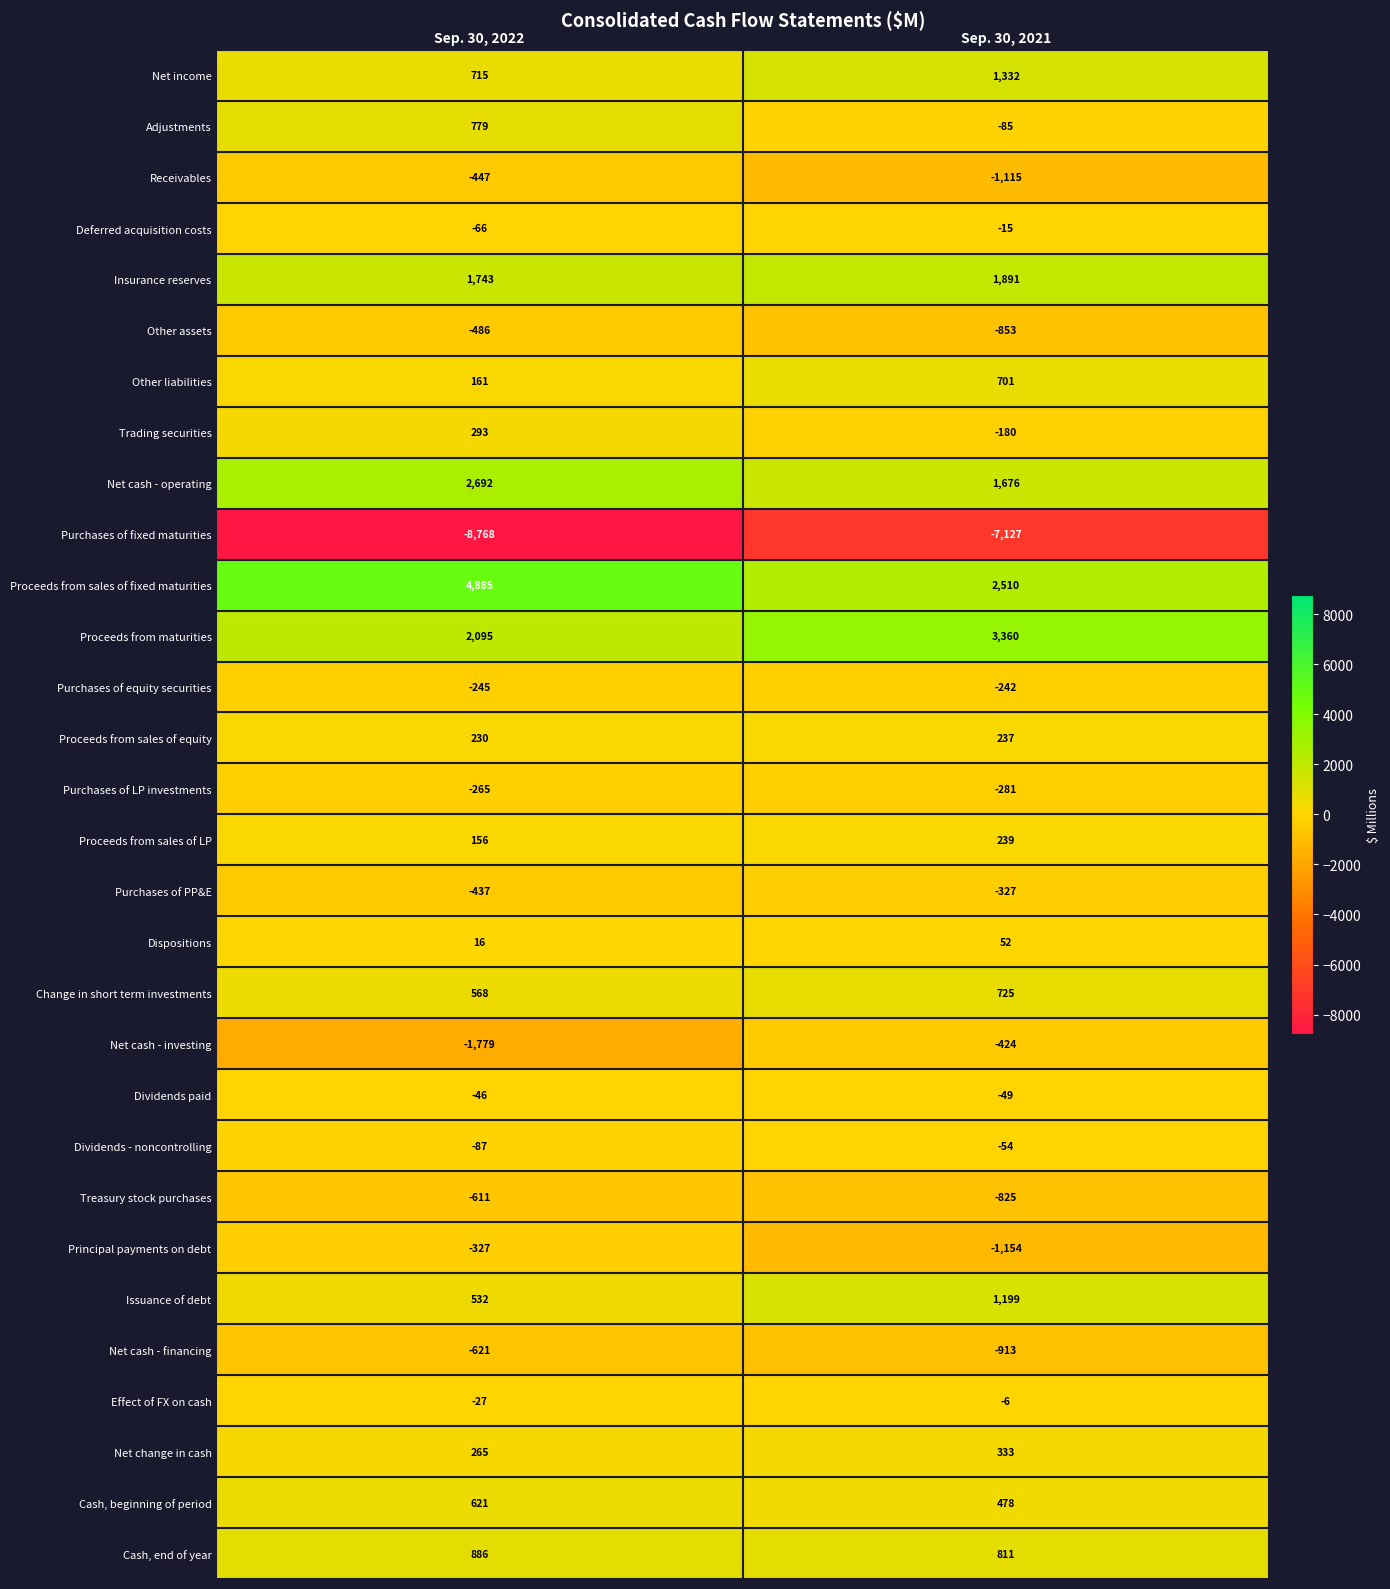

What is the minimum value for Net cash - financing?

-913